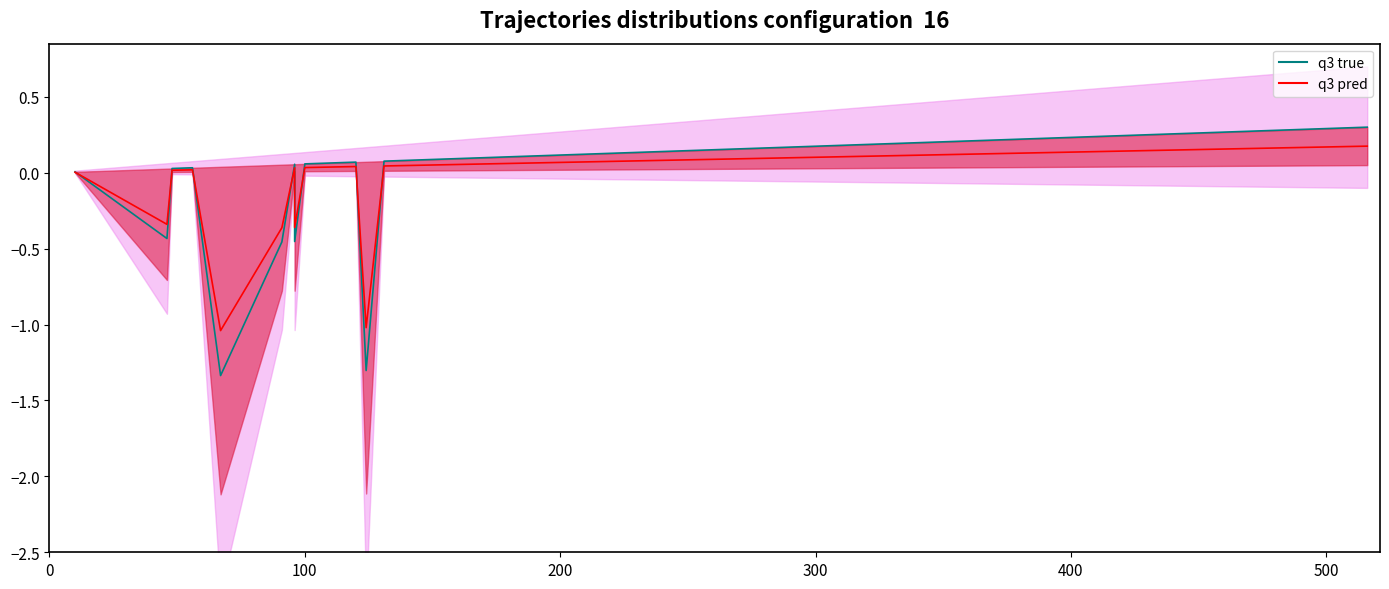

What is the lowest value of the q3 true series?

-1.3